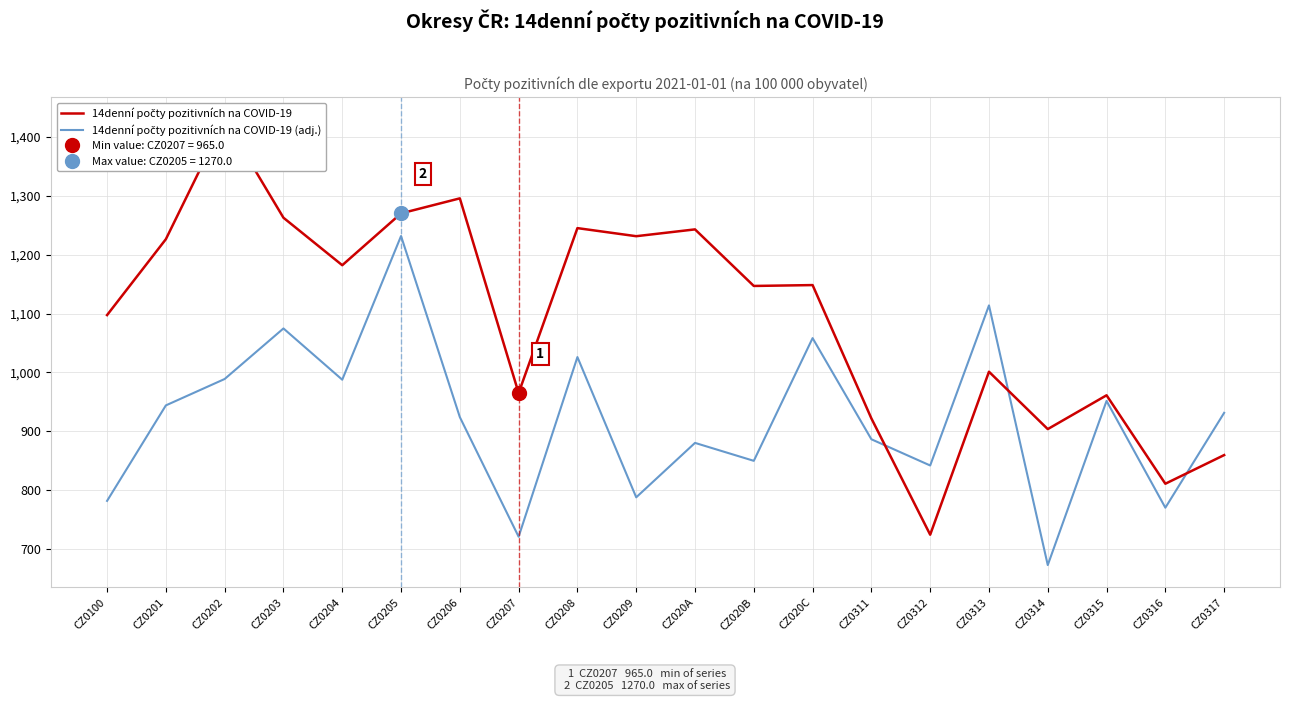

Where do 14denní počty pozitivních na COVID-19 (adj.) and 14denní počty pozitivních na COVID-19 first cross each other?

CZ0311 and CZ0312